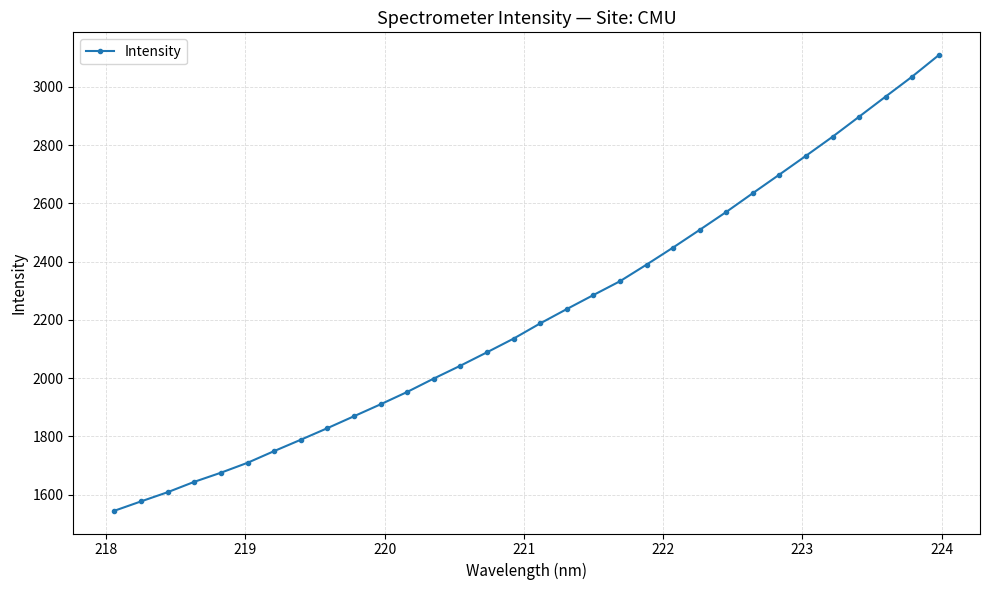

How many lines are shown in the chart?

1